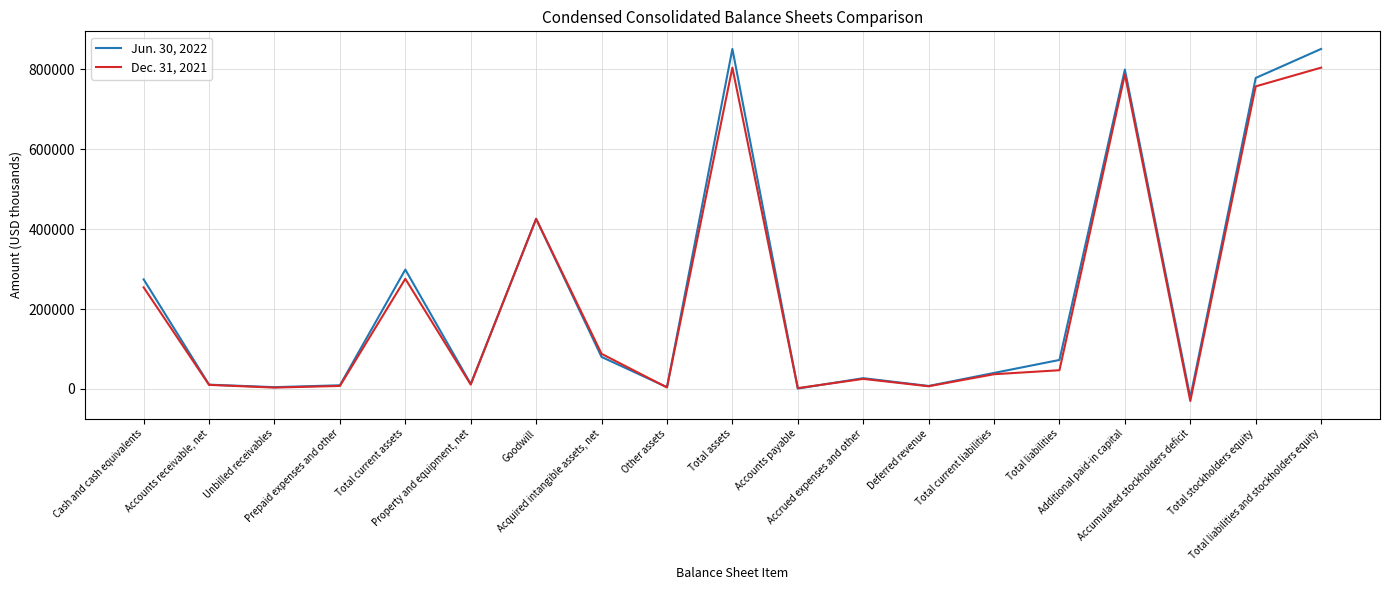

What are all the series names shown in the legend?

Jun. 30, 2022, Dec. 31, 2021